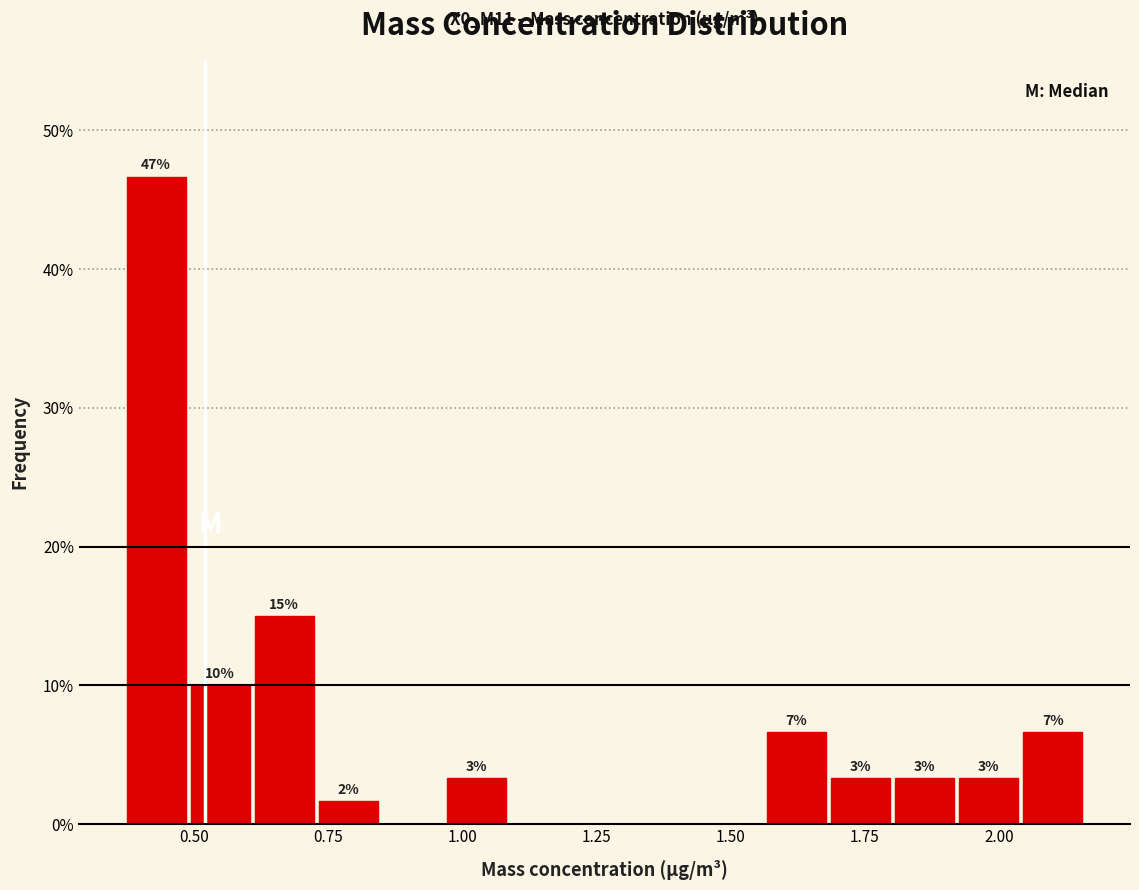

Around what value on the x-axis is the tallest bar? Give the approximate position of its centre, as read against the axis.

0.45